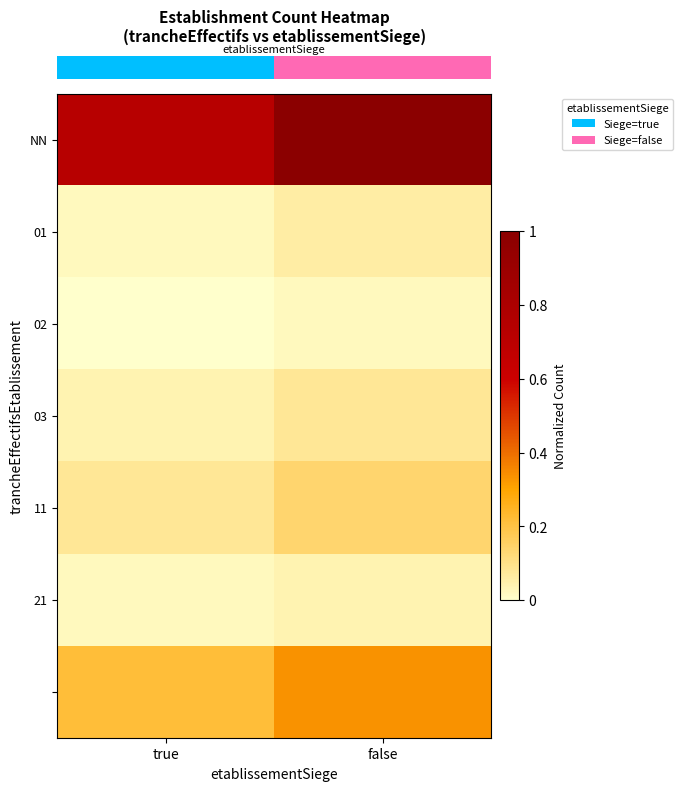

What is the spread (max minus min) of values at false?

1.0